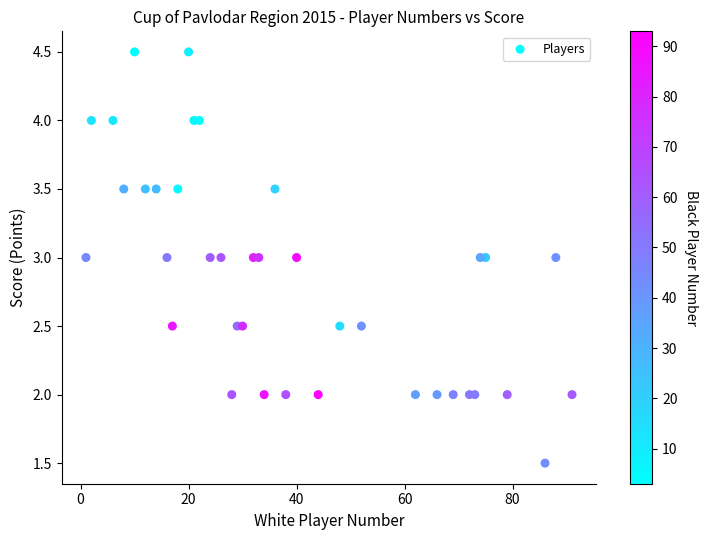

What is the range of Y values (max minus min)?

3.0